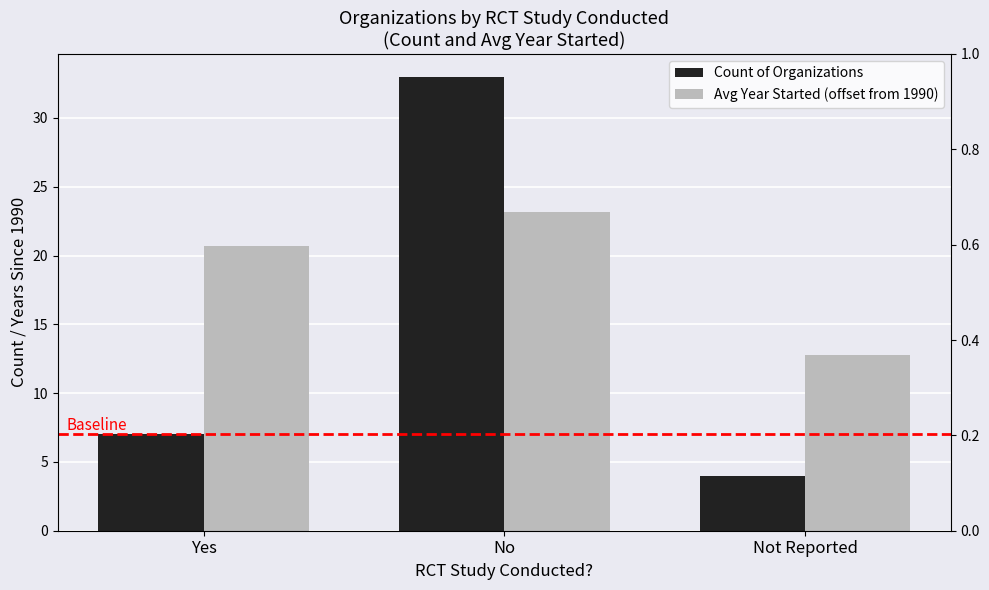

What is the label of the 2nd bar from the right?

No